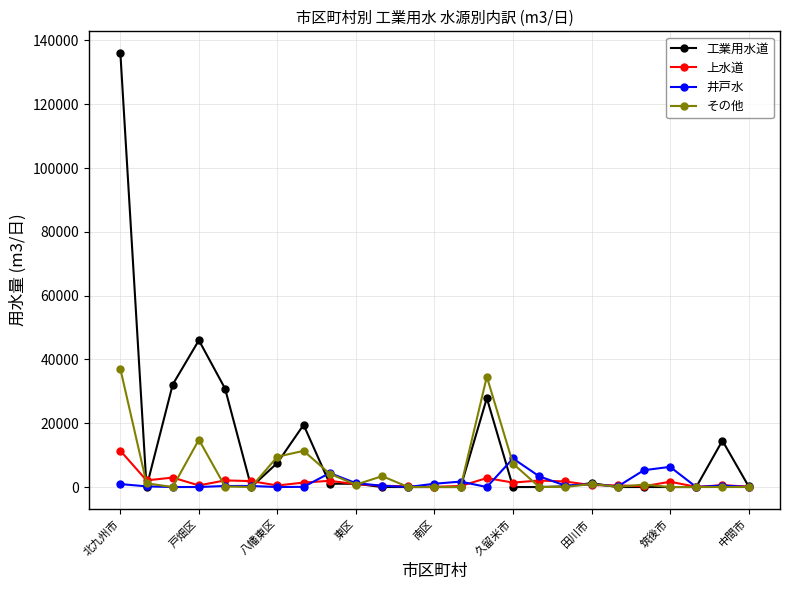

What is the greatest value displayed?

136044